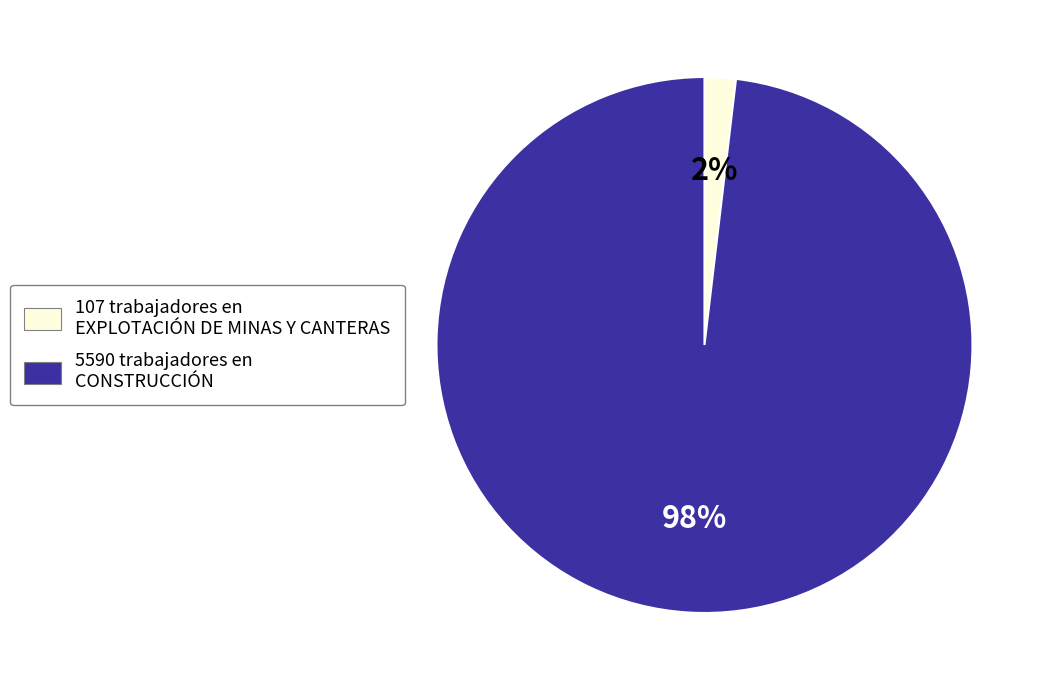

To the nearest percent, what is the average slice percentage?

50%